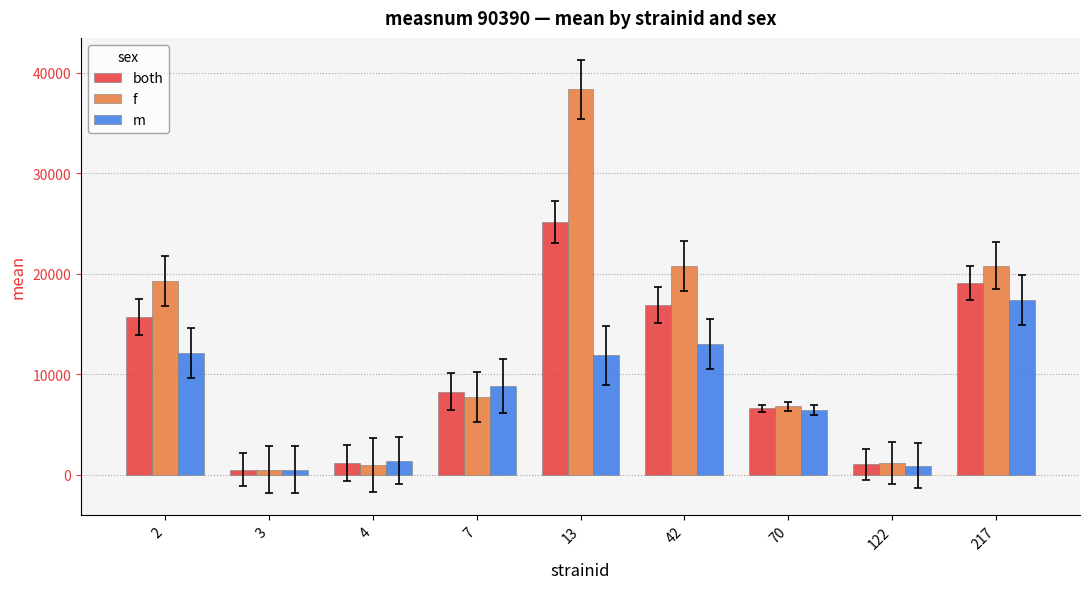

Which category has the lowest value in the f series?

3